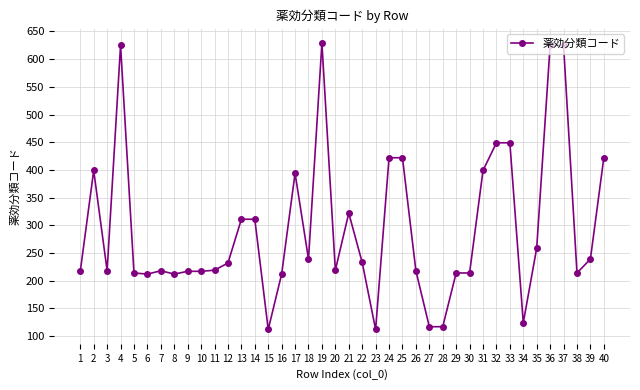

True or false: the data has more than 2 interior local peaks.

True